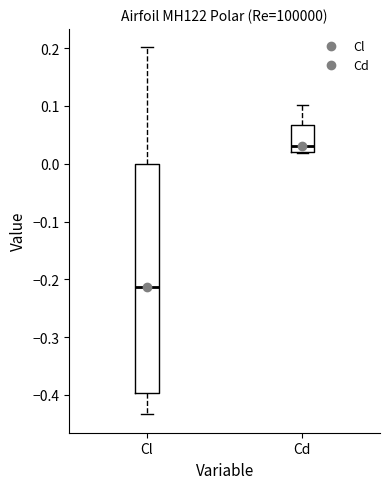

Reading left to right, read every box against the y-axis: the position of its median line, the range the box covers, and the ends of its whiskers. The values are not printed on the chart, so give them approximately, as read against the axis.

Cl: median -0.21, box -0.40 to 0.00, whiskers -0.43 to 0.20
Cd: median 0.03, box 0.02 to 0.07, whiskers 0.02 to 0.10